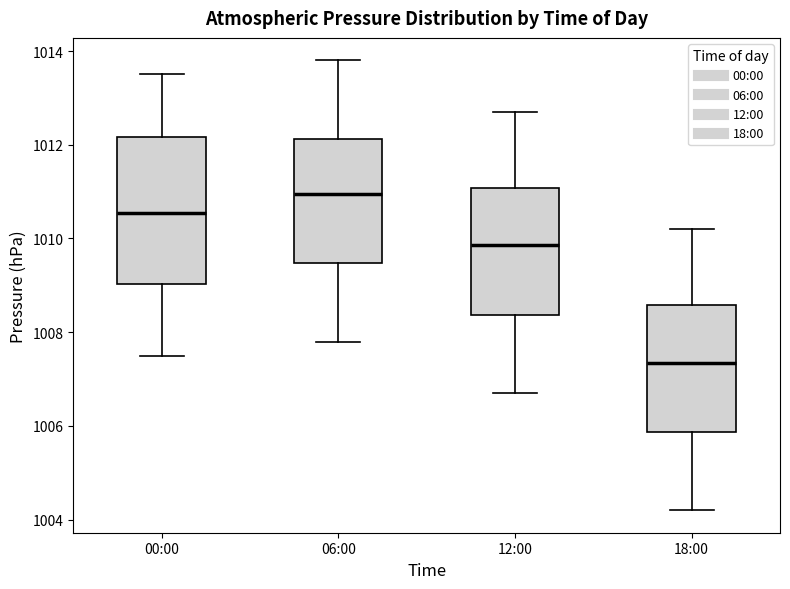

Where does the upper whisker of the box for 00:00 end on the y-axis? The values are not printed on the chart, so give them approximately, as read against the axis.

1013.6